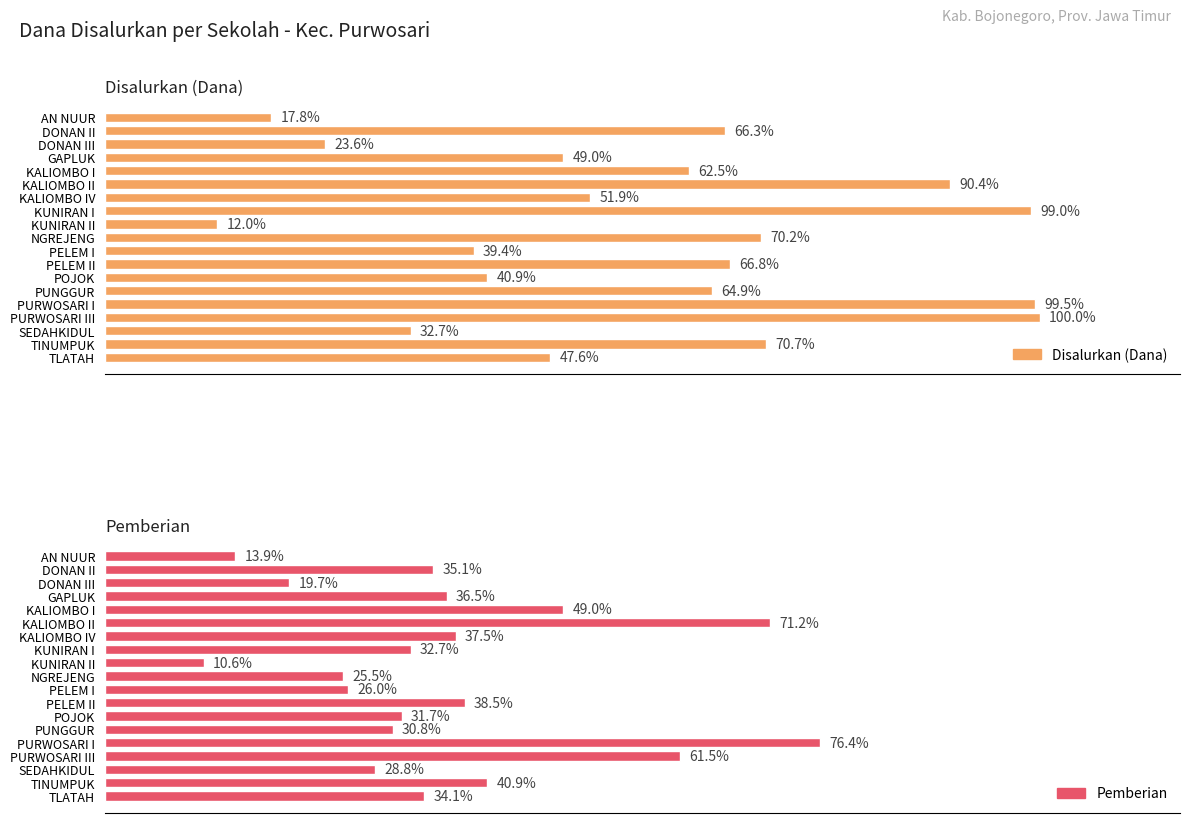

Is the value of Pemberian at NGREJENG greater than the value of Disalurkan (Dana) at SEDAHKIDUL?

No